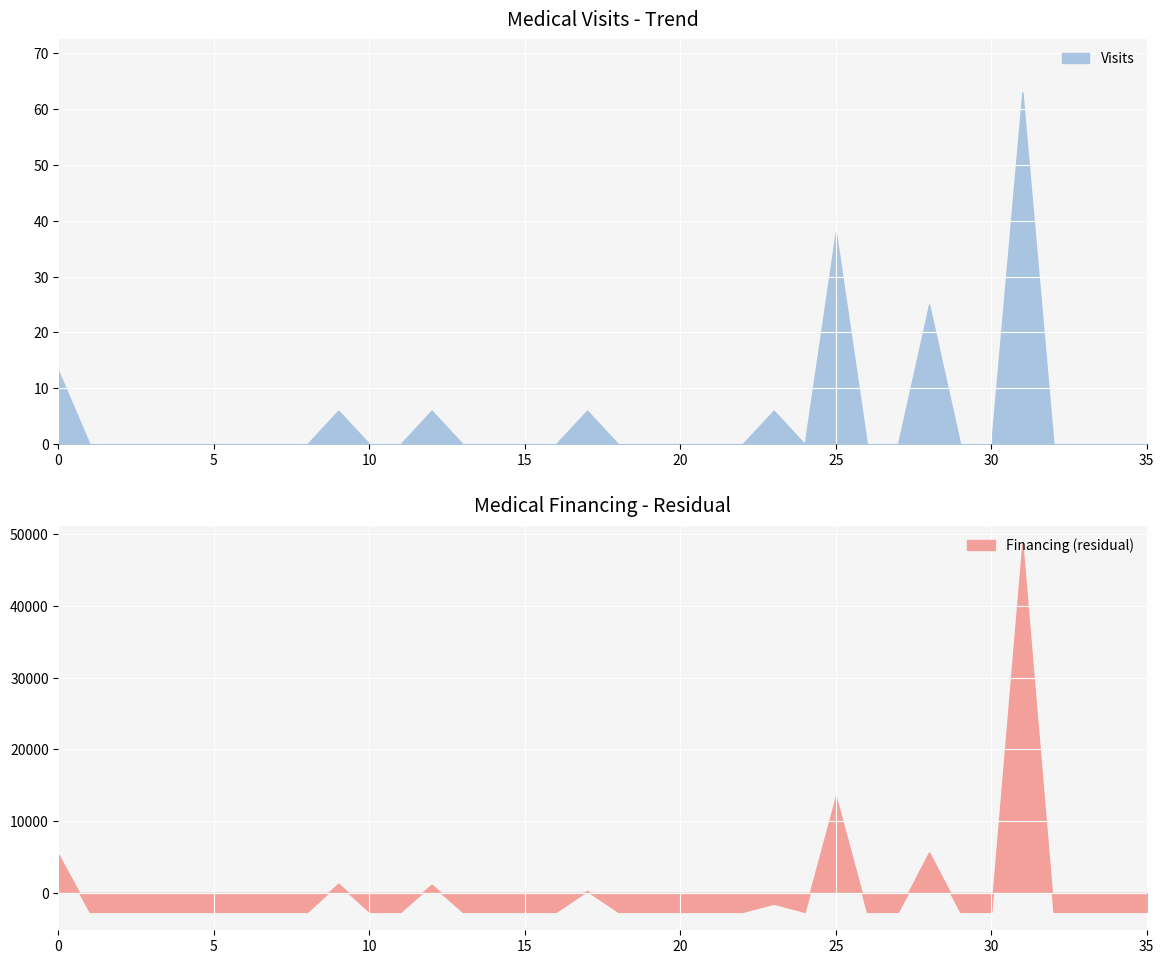

What is the maximum value for Visits?

63